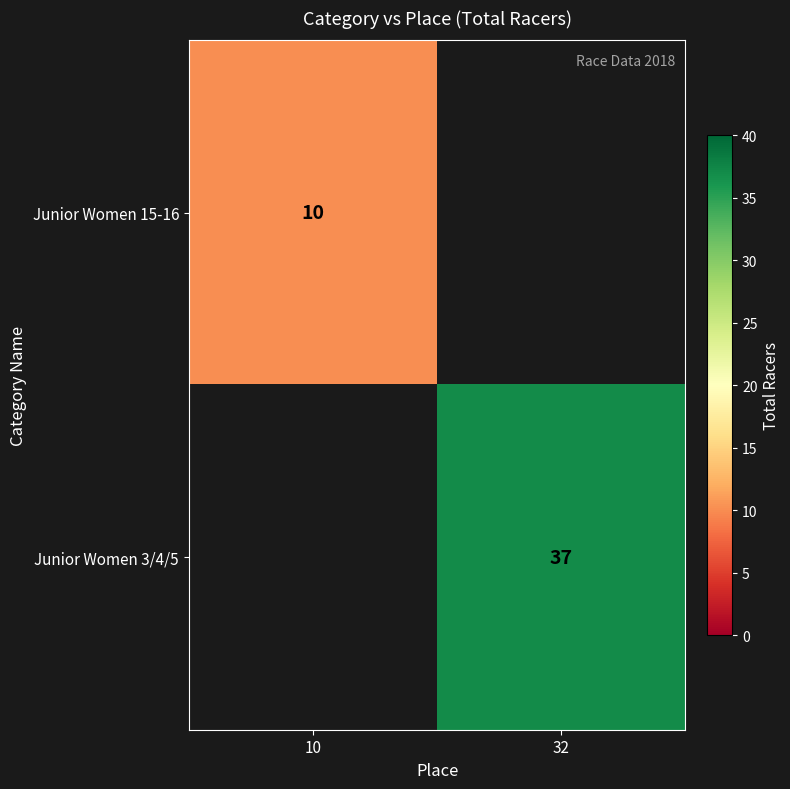

At how many categories does at least one series exceed 27?

1